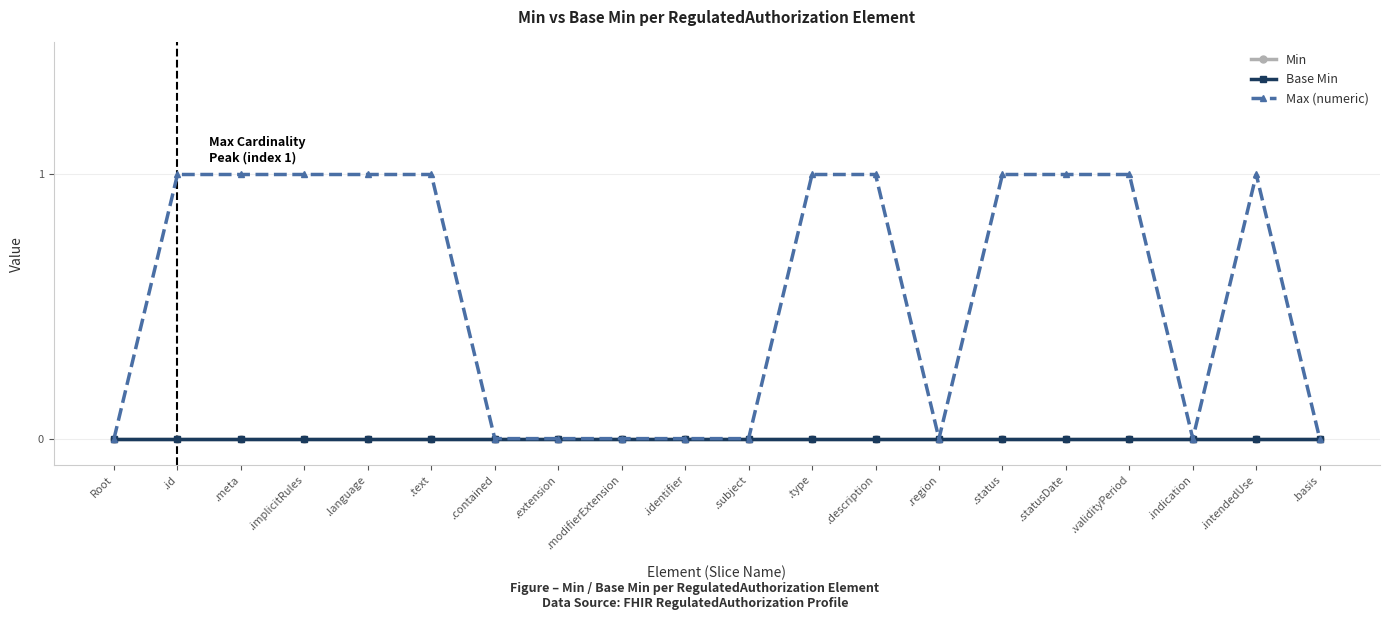

Is this an area chart (filled region under the line)?

No